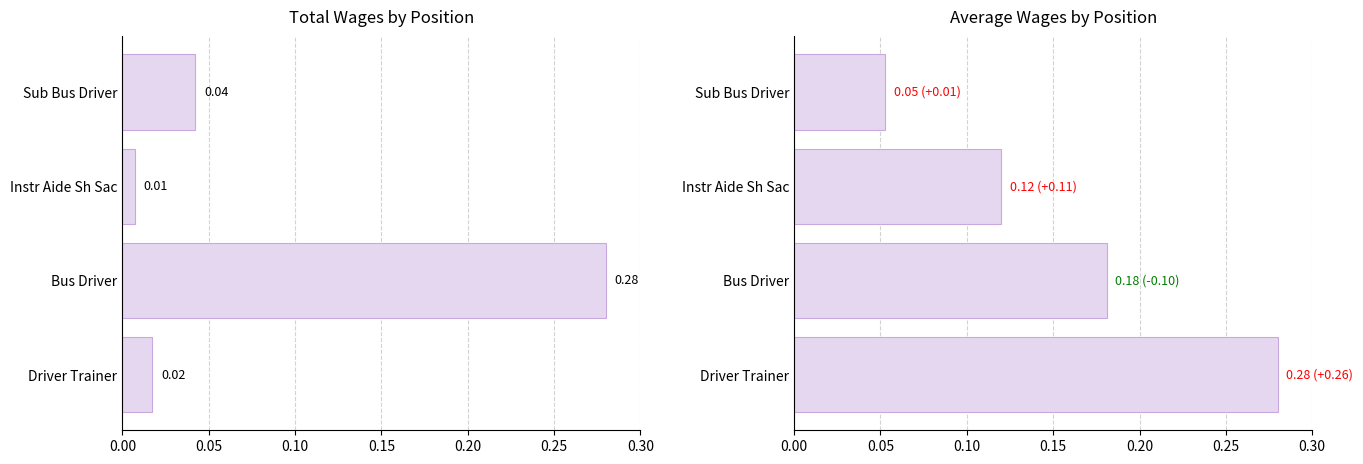

Which series has the largest total across all categories?

Average Wages